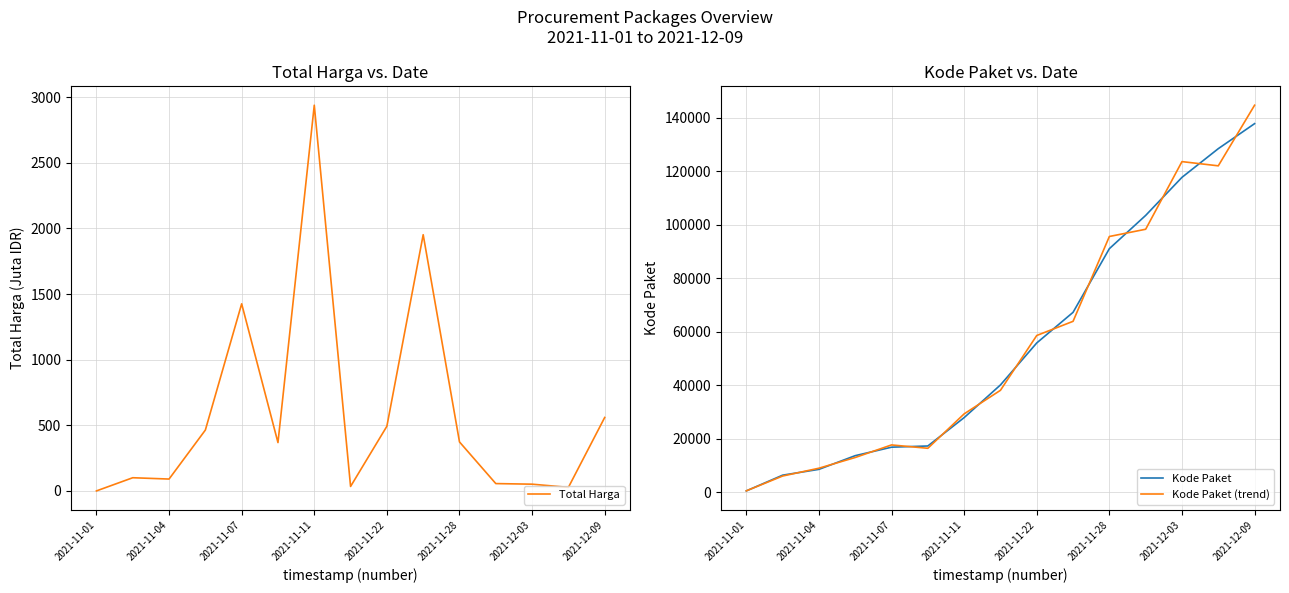

What is the label of the 14th point from the left?

13